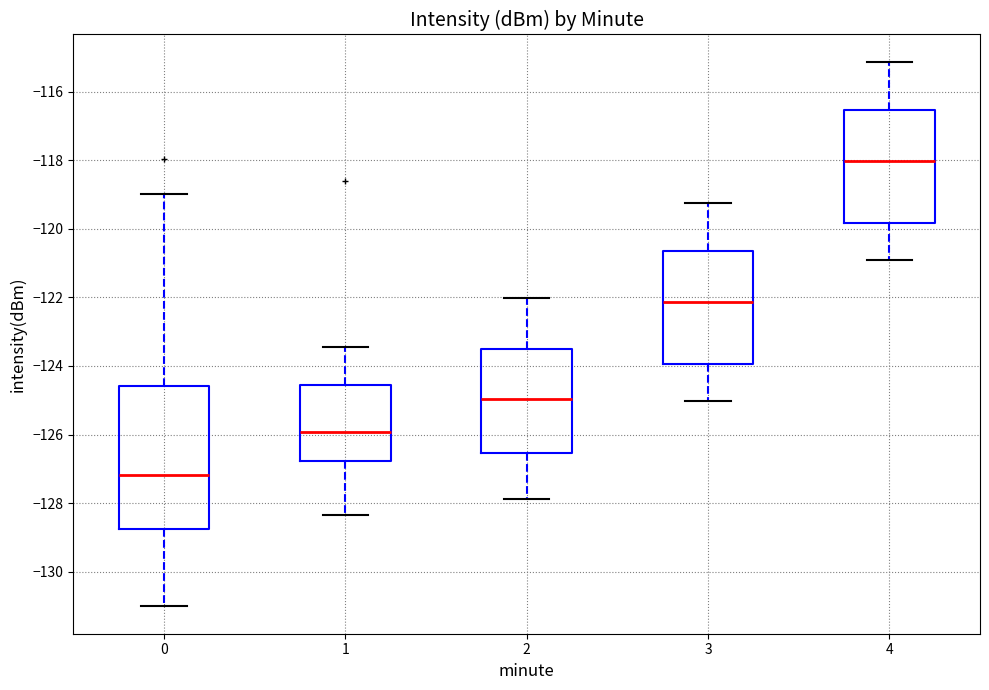

Which box's median line is the lowest?

0